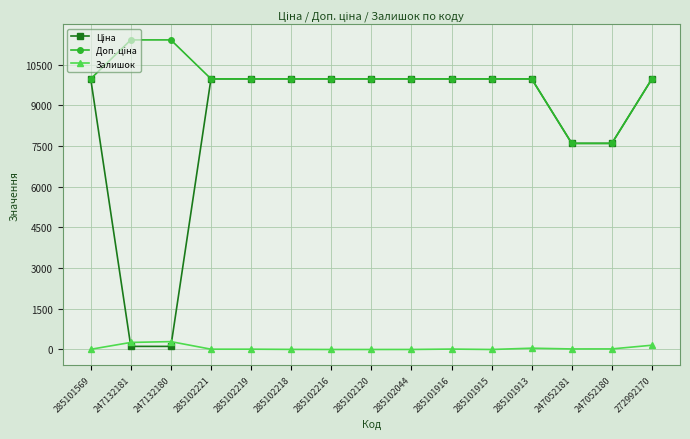

At how many categories does at least one series exceed 4413?

15